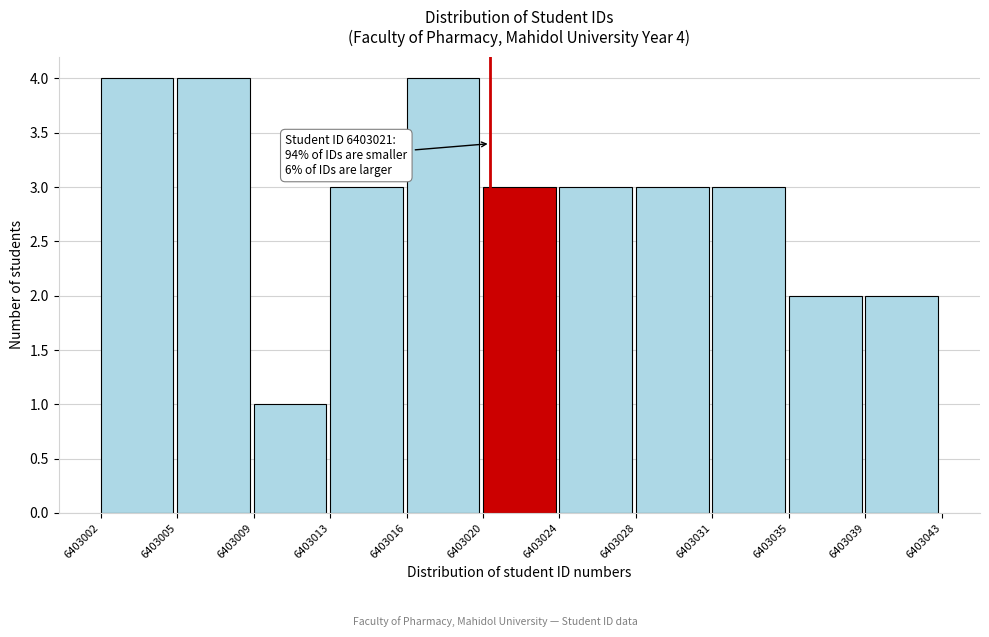

Reading right to left, list all the values displayed in this chart.

2	2	3	3	3	3	4	3	1	4	4